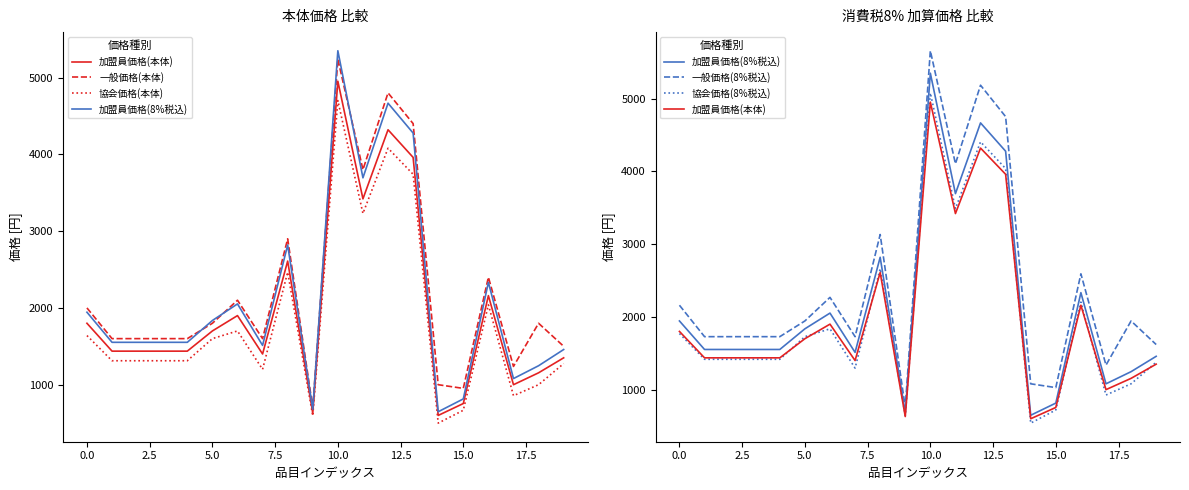

At how many categories does at least one series exceed 3727?

4